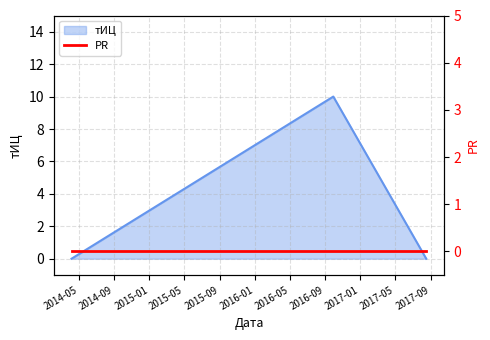

The chart shows a value of 0 at 2017-08-17. True or false?

True